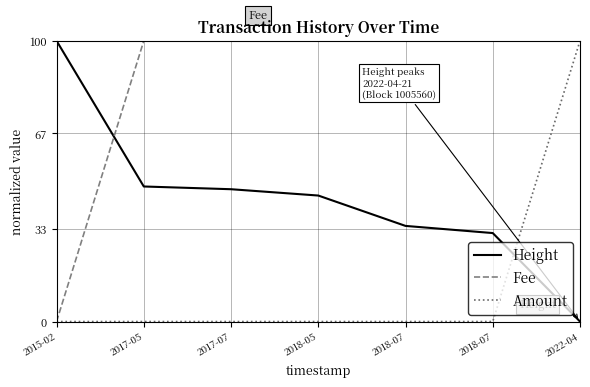

How many lines are shown in the chart?

3